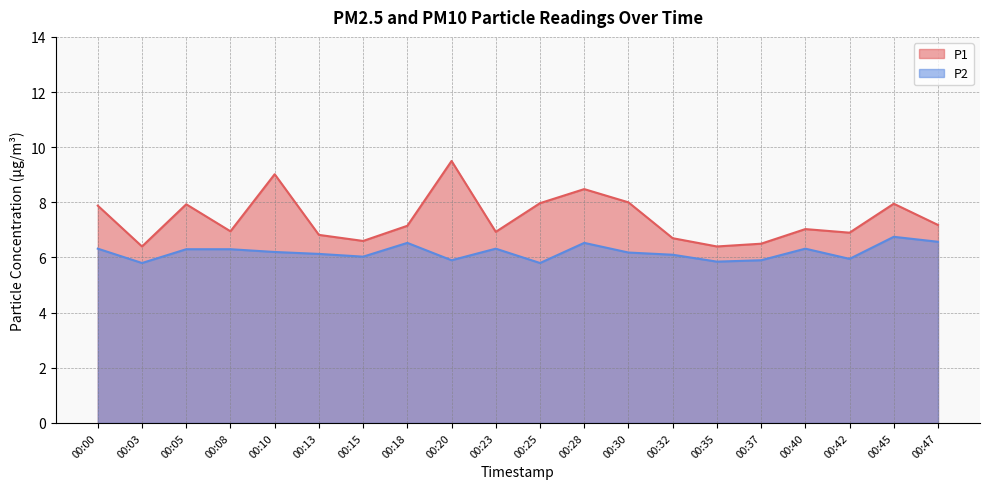

Reading right to left, what are all the values shown in this chart?

P1: 00:47=7.2	00:45=8.0	00:42=6.9	00:40=7.0	00:37=6.5	00:35=6.4	00:32=6.7	00:30=8.0	00:28=8.5	00:25=8.0	00:23=6.9	00:20=9.5	00:18=7.2	00:15=6.6	00:13=6.8	00:10=9.0	00:08=7.0	00:05=7.9	00:03=6.4	00:00=7.9
P2: 00:47=6.6	00:45=6.8	00:42=6.0	00:40=6.3	00:37=5.9	00:35=5.8	00:32=6.1	00:30=6.2	00:28=6.5	00:25=5.8	00:23=6.3	00:20=5.9	00:18=6.5	00:15=6.0	00:13=6.1	00:10=6.2	00:08=6.3	00:05=6.3	00:03=5.8	00:00=6.3